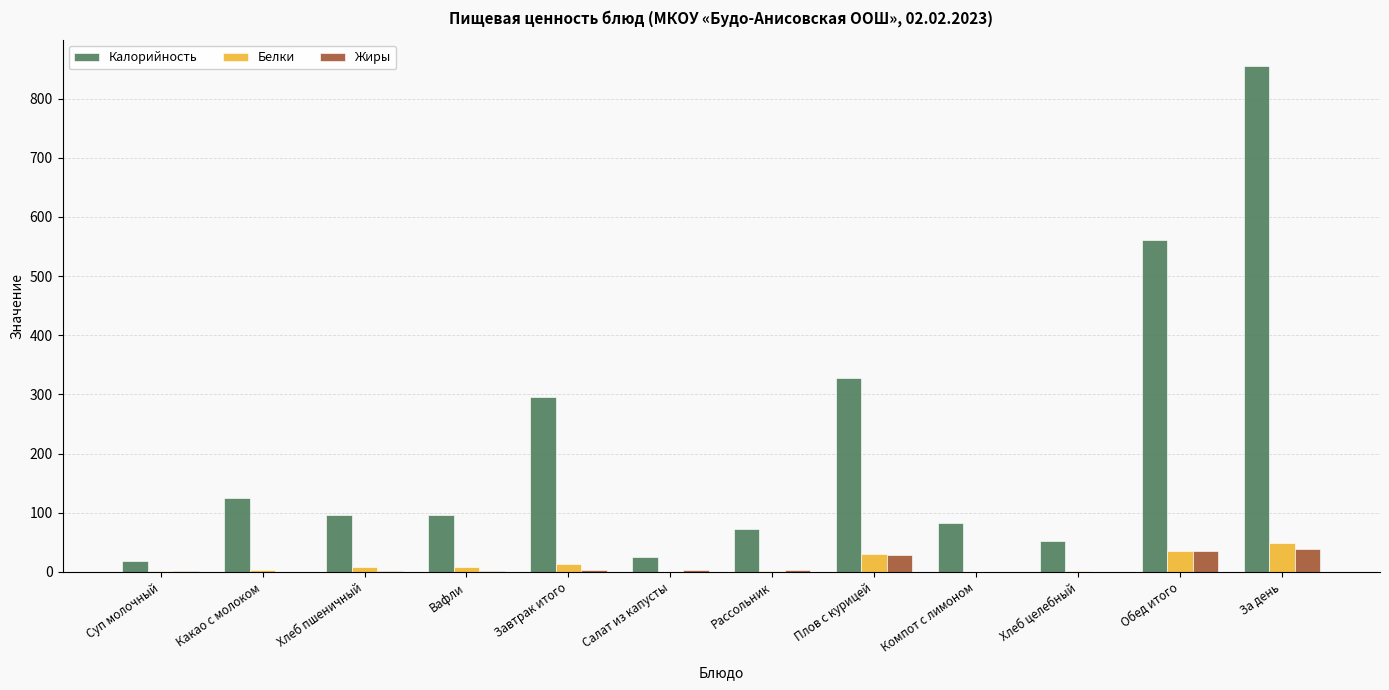

What is the highest value of the Белки series?

49.0